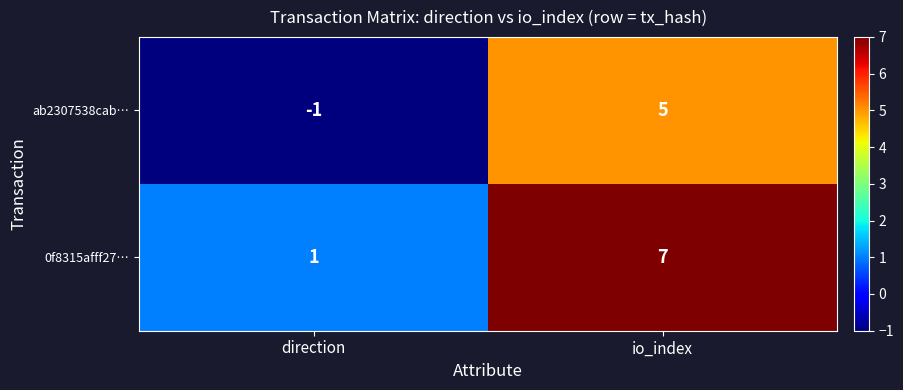

Reading right to left, extract all data points from this chart.

ab2307538cab…: 5	-1
0f8315afff27…: 7	1